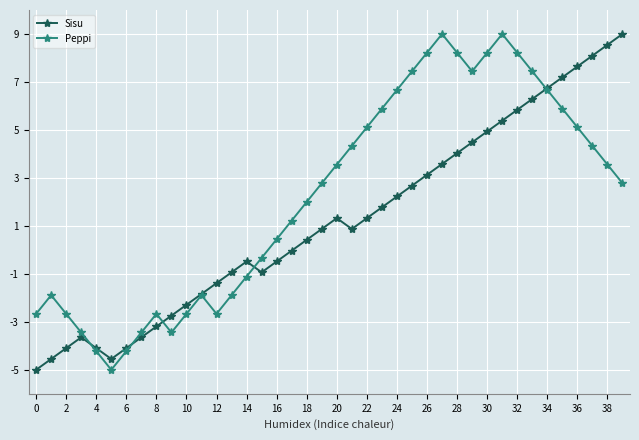

What is the greatest value displayed?

9.0